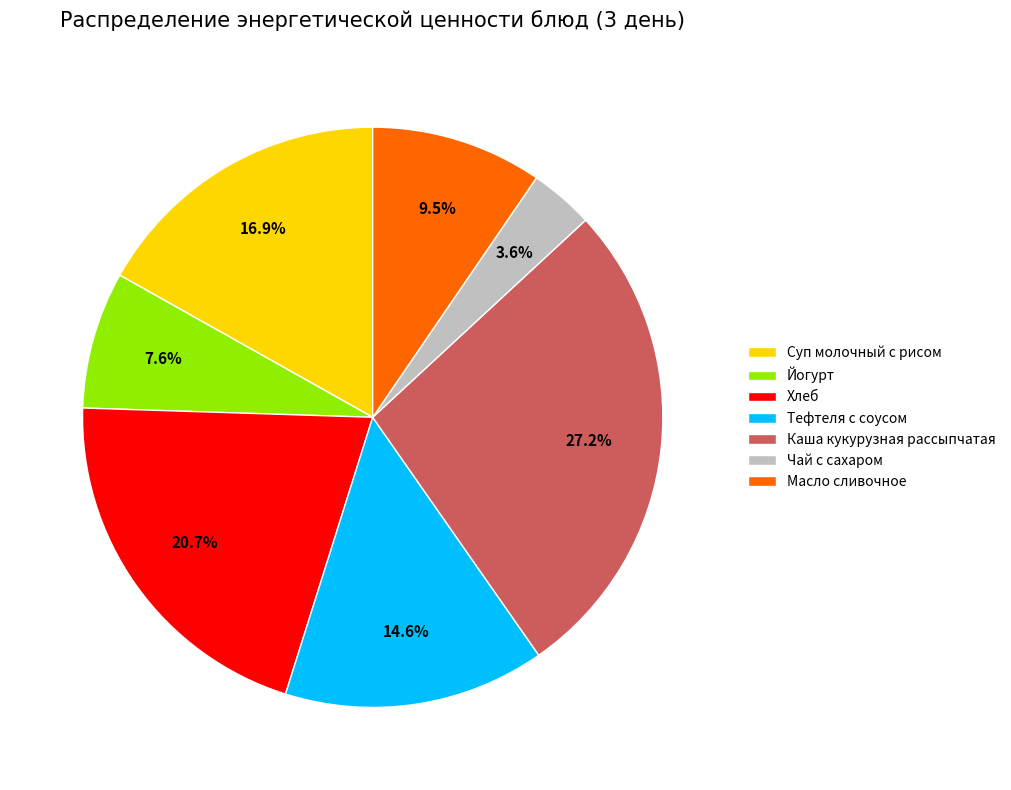

To the nearest percent, what is the average slice percentage?

14%